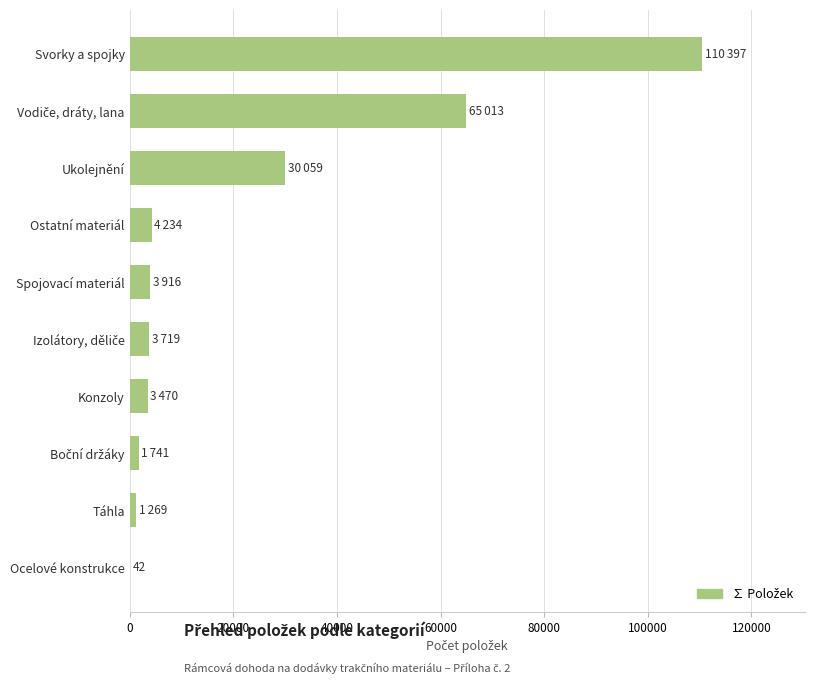

Is it true that the value at Ukolejnění is 30059?

True